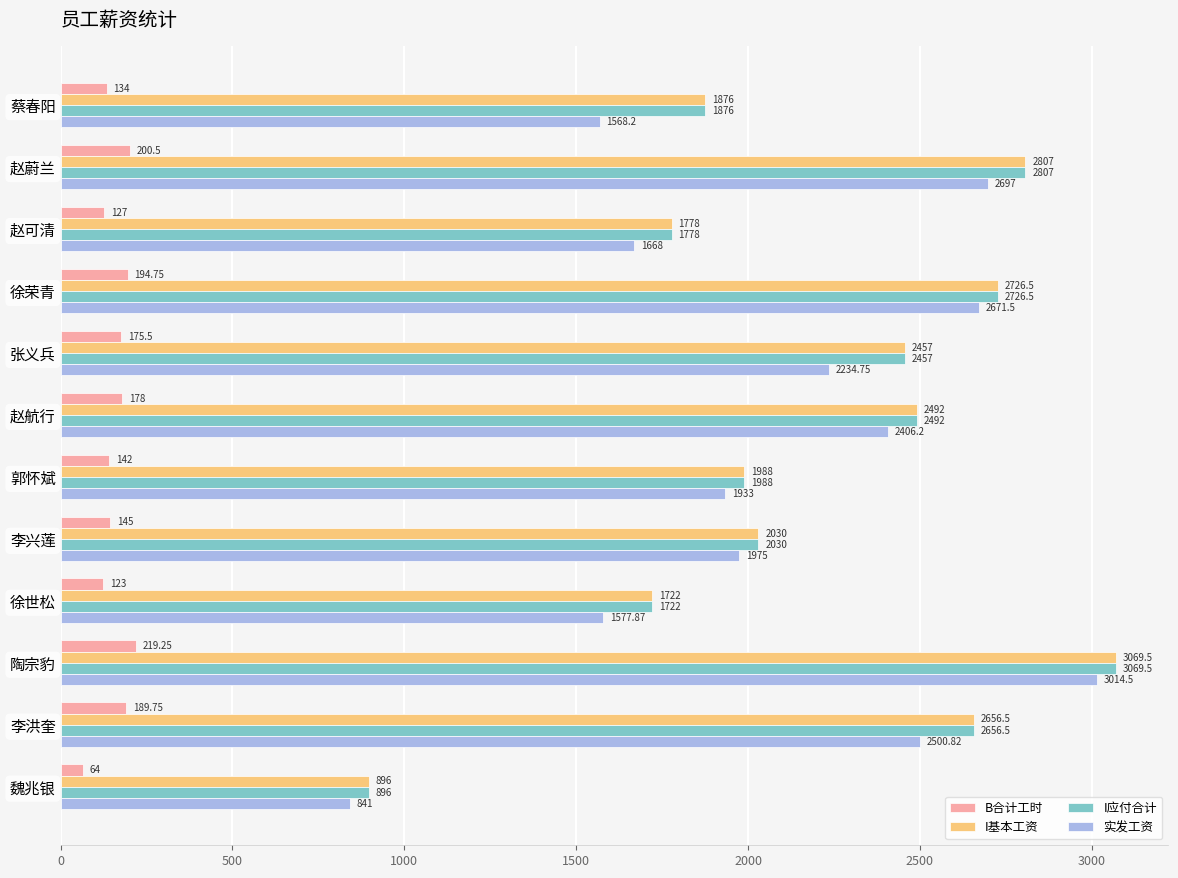

List the labels in order of B合计工时 value, largest first.

陶宗豹, 赵蔚兰, 徐荣青, 李洪奎, 赵航行, 张义兵, 李兴莲, 郭怀斌, 蔡春阳, 赵可清, 徐世松, 魏兆银